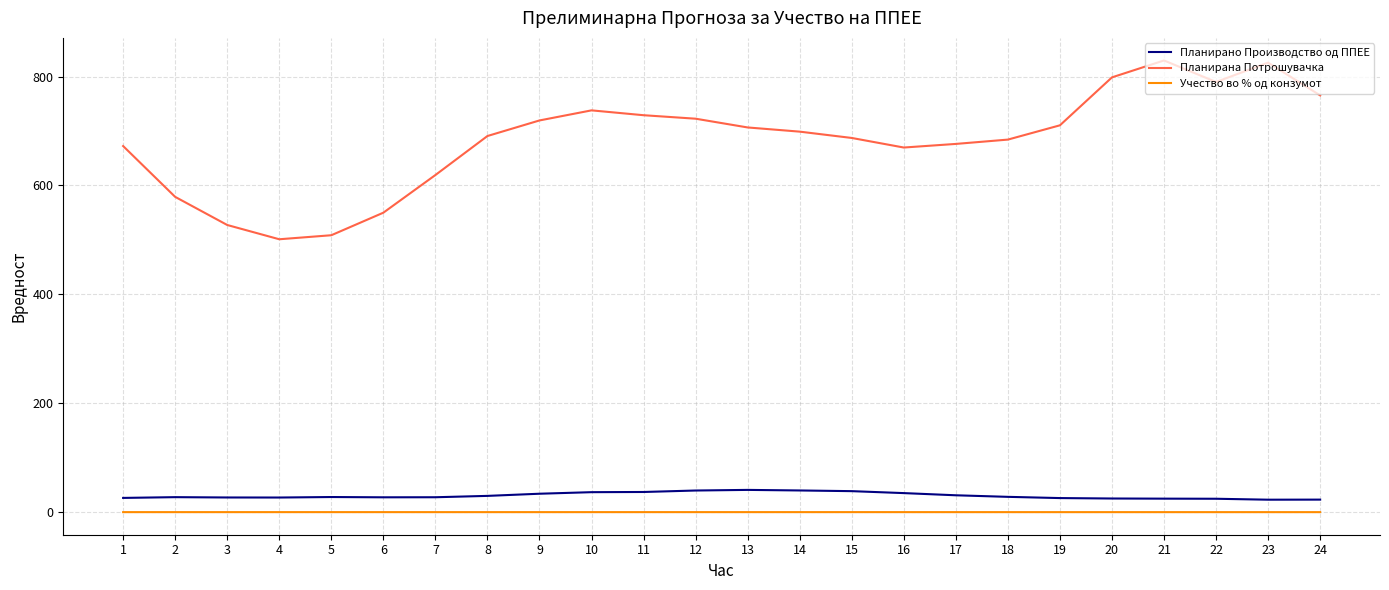

What is the difference between the Планирана Потрошувачка values at 9 and 23?

106.2